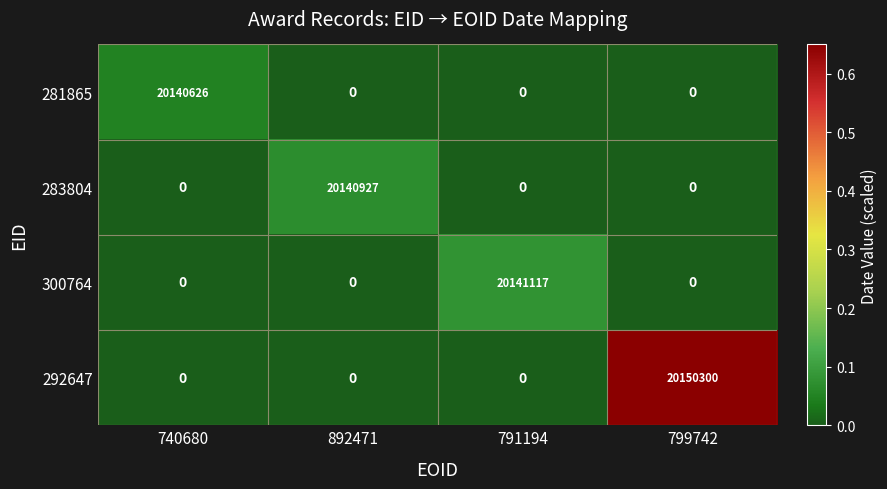

Rank the series by their maximum value, from highest to lowest.

292647, 300764, 283804, 281865